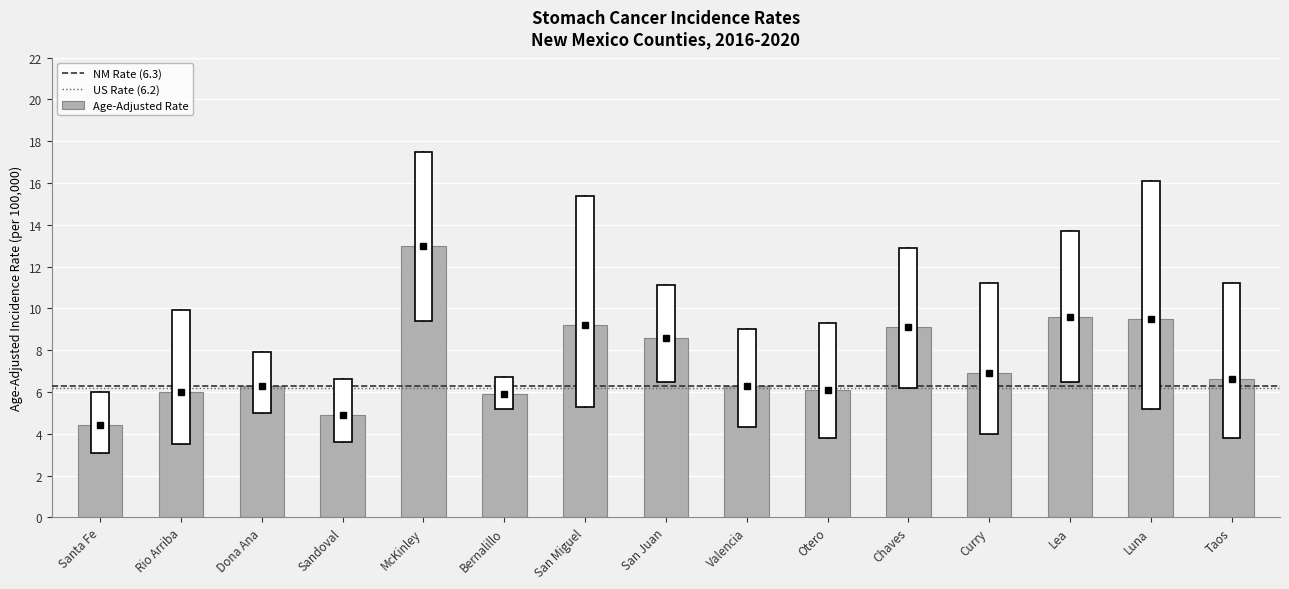

Reading left to right, what are all the values shown in this chart?

Santa Fe=4.4	Rio Arriba=6.0	Dona Ana=6.3	Sandoval=4.9	McKinley=13.0	Bernalillo=5.9	San Miguel=9.2	San Juan=8.6	Valencia=6.3	Otero=6.1	Chaves=9.1	Curry=6.9	Lea=9.6	Luna=9.5	Taos=6.6